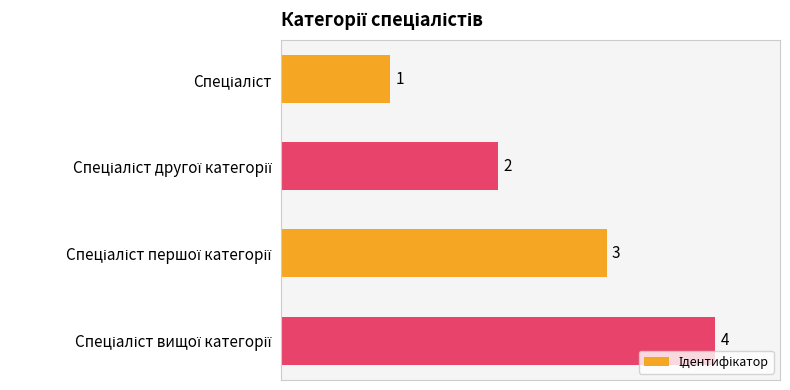

What is the difference between the maximum and minimum values?

3